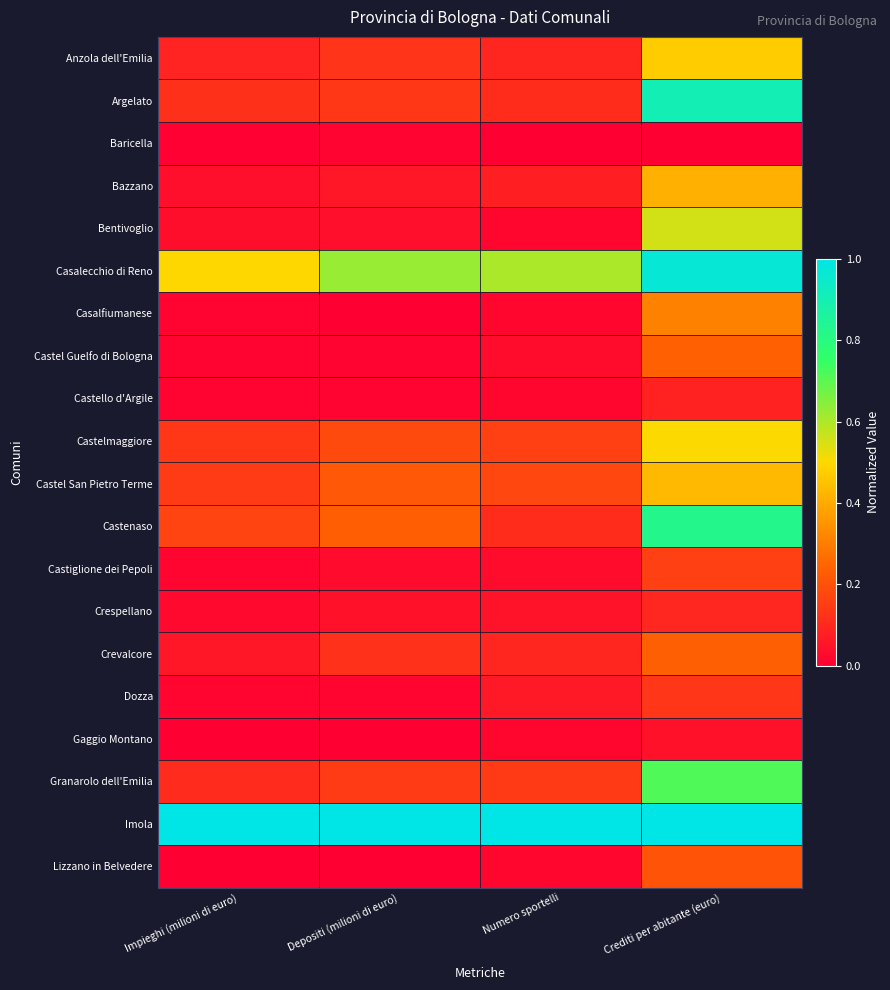

How many series are shown in this chart?

20